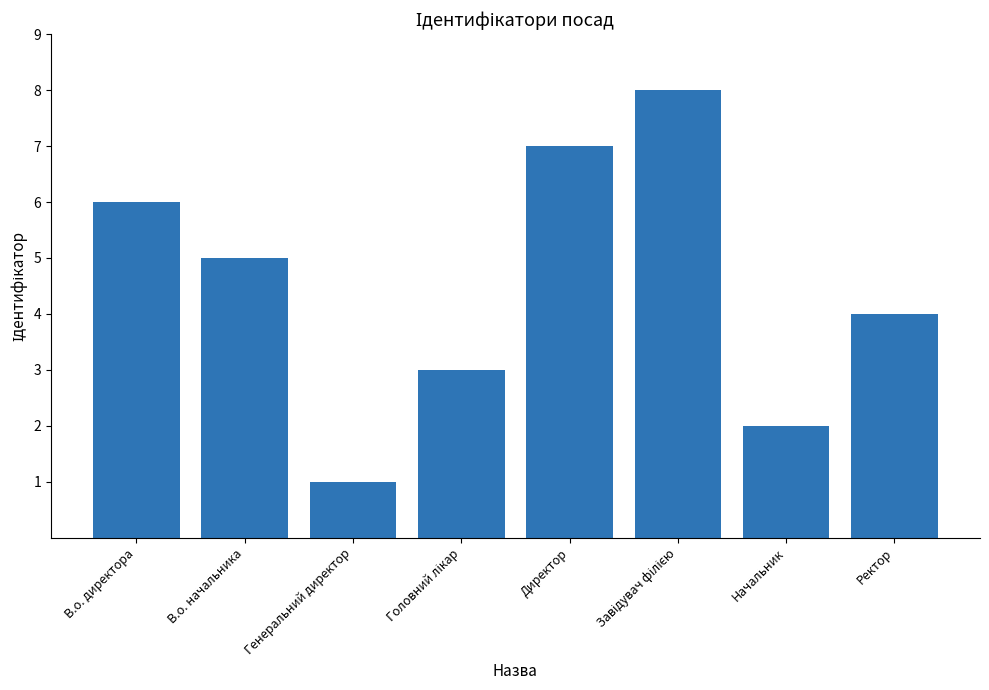

What is the label of the 7th bar from the right?

В.о. начальника